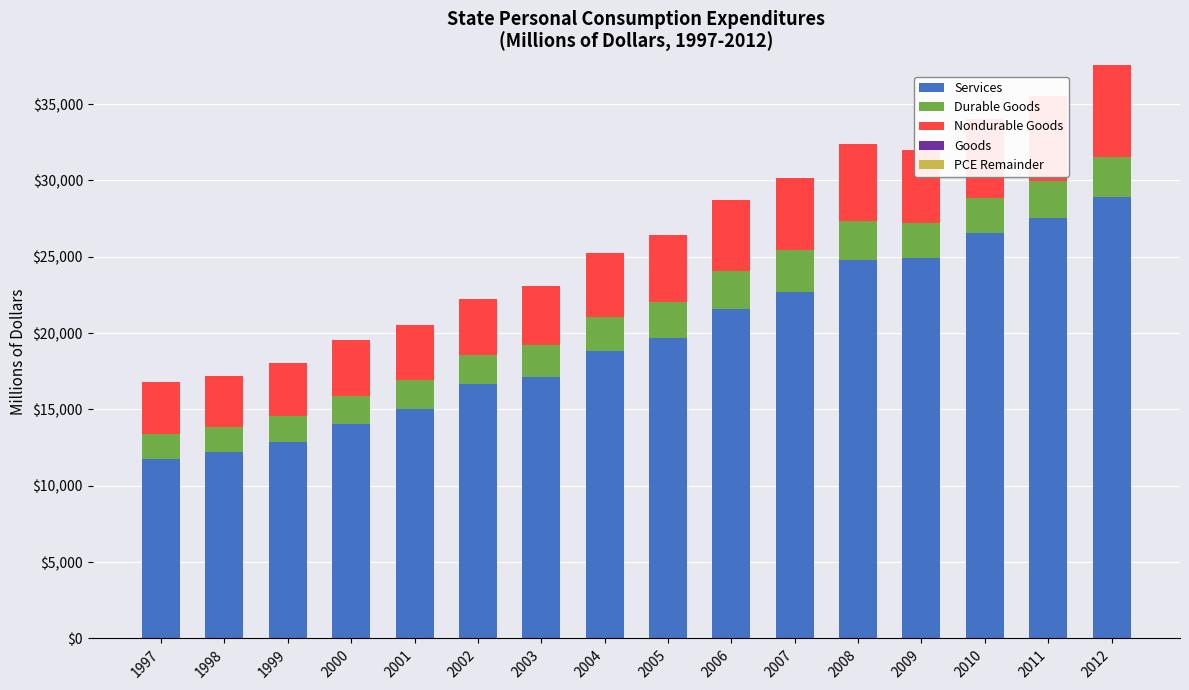

Is it true that Nondurable Goods equals 1070 at 2009?

False